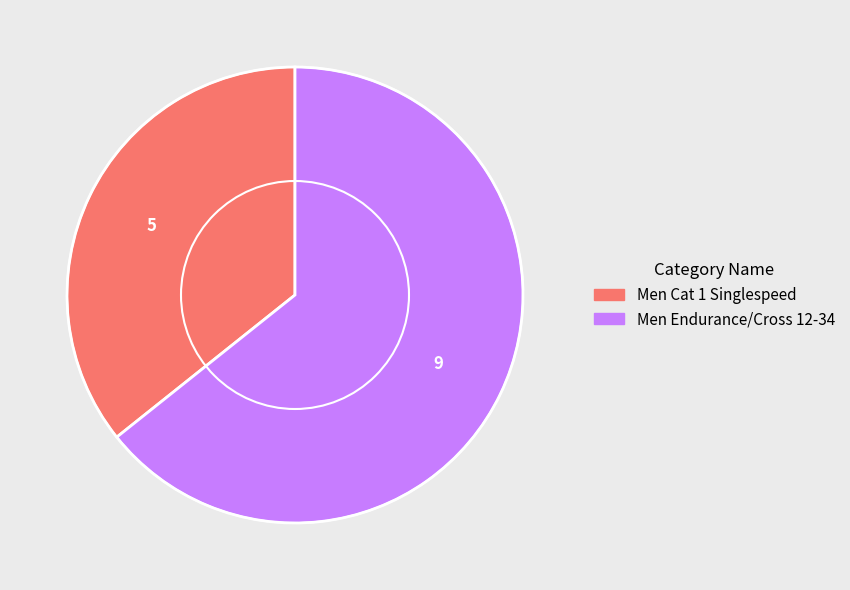

Which slice is the largest?

Men Endurance/Cross 12-34